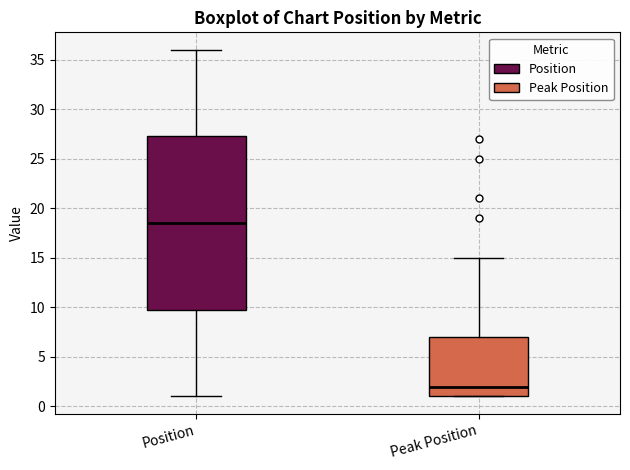

Where does the upper whisker of the box for Peak Position end on the y-axis? The values are not printed on the chart, so give them approximately, as read against the axis.

15.0